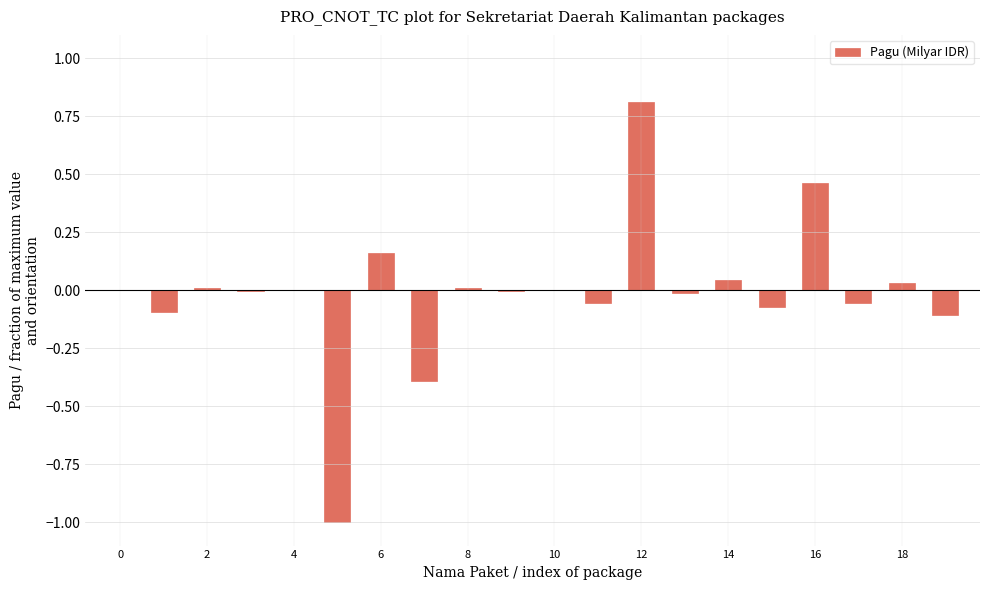

How many data points does each series have?

20